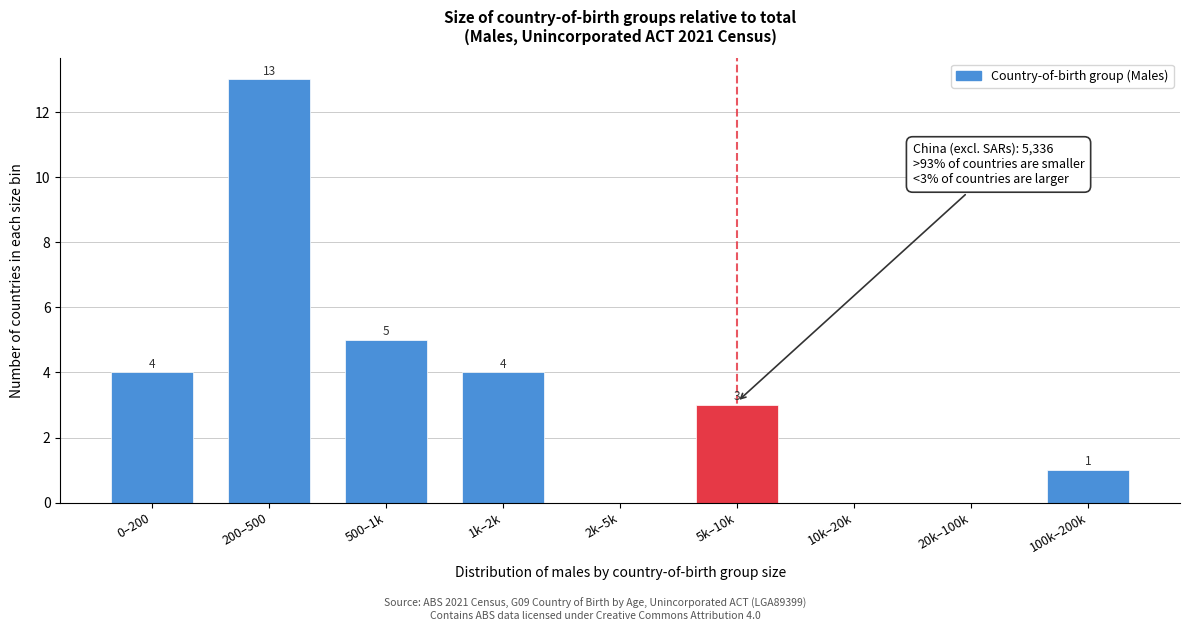

Reading right to left, extract all data points from this chart.

100k–200k=1	20k–100k=0	10k–20k=0	5k–10k=3	2k–5k=0	1k–2k=4	500–1k=5	200–500=13	0–200=4